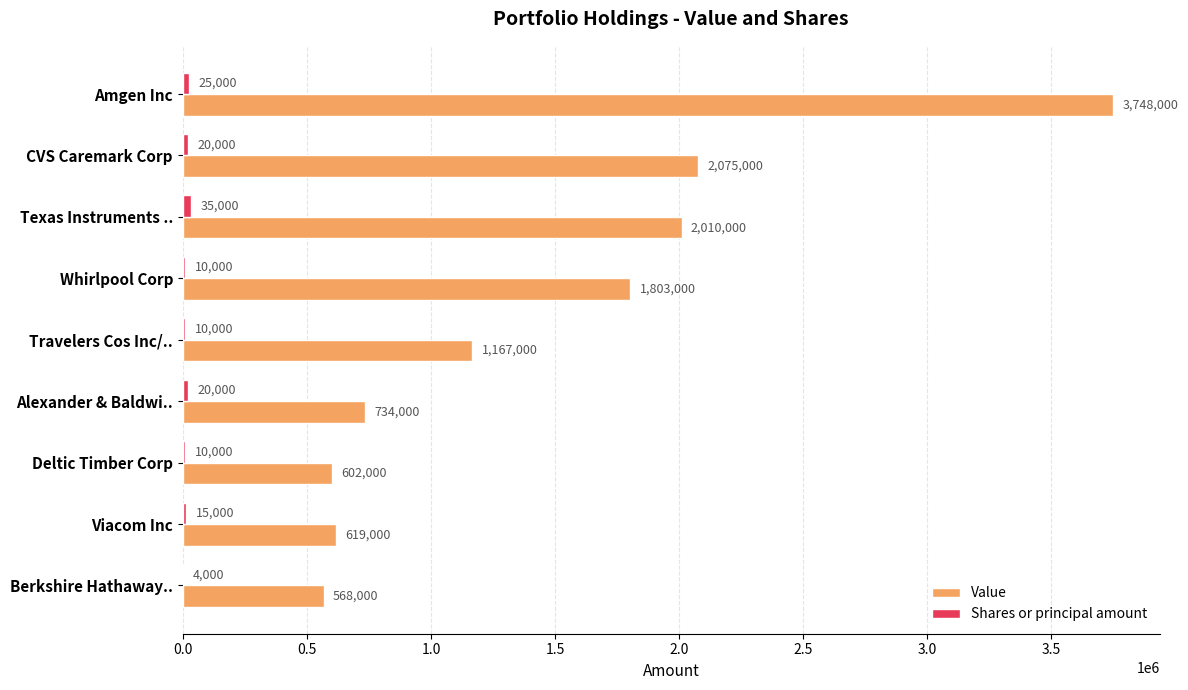

Which series has the largest total across all categories?

Value